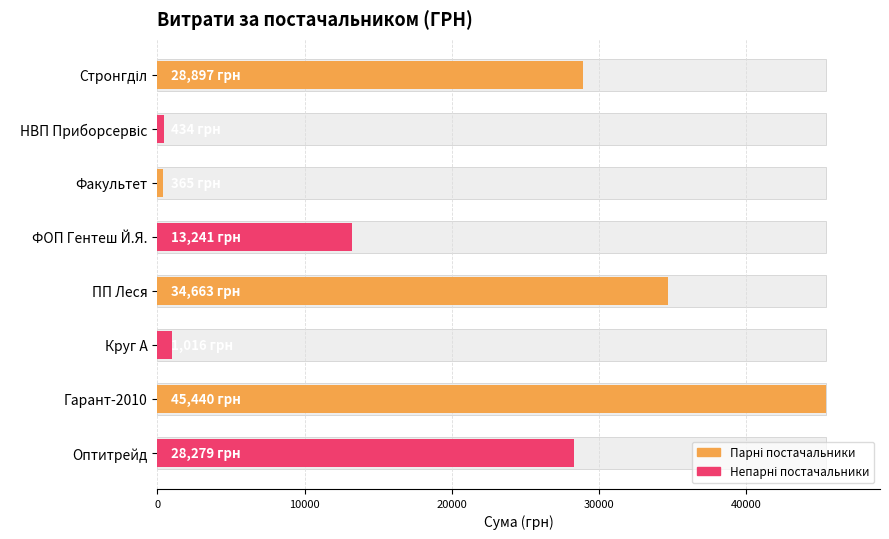

How many bars are there in total?

8